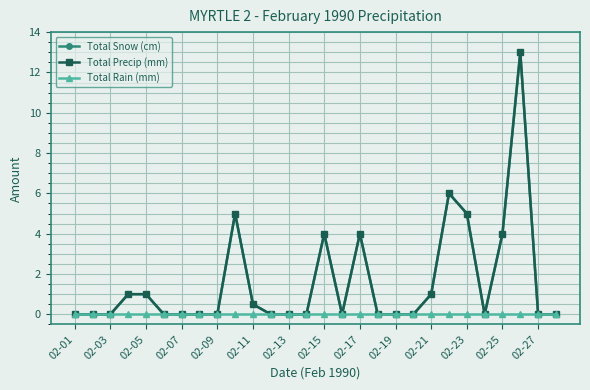

Where is Total Precip (mm) nearest to the value 6?

21